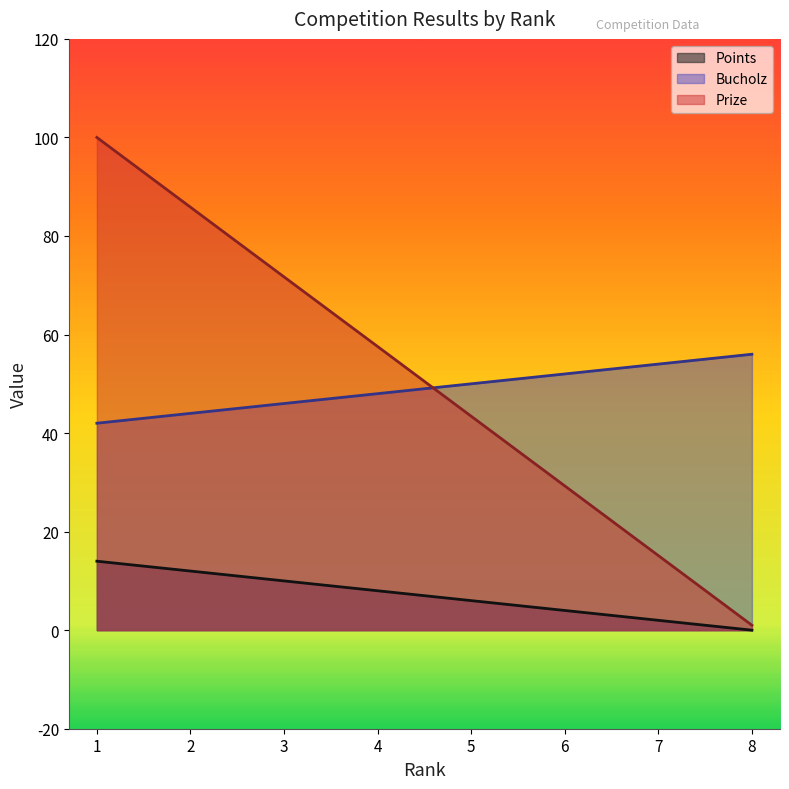

Which category has the highest value in the Prize series?

1